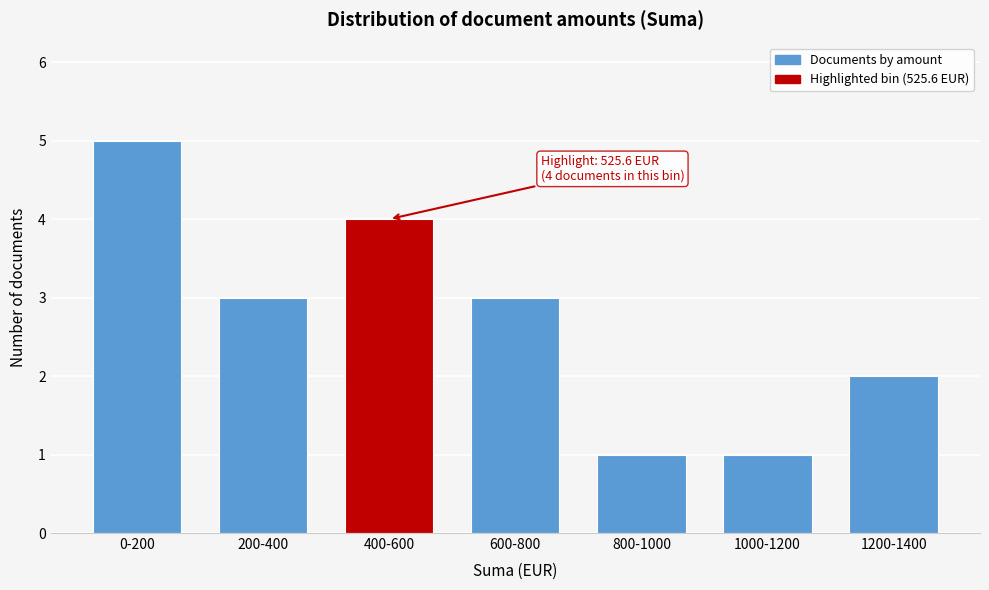

Reading left to right, transcribe all the data shown in this chart.

0-200=5	200-400=3	400-600=4	600-800=3	800-1000=1	1000-1200=1	1200-1400=2